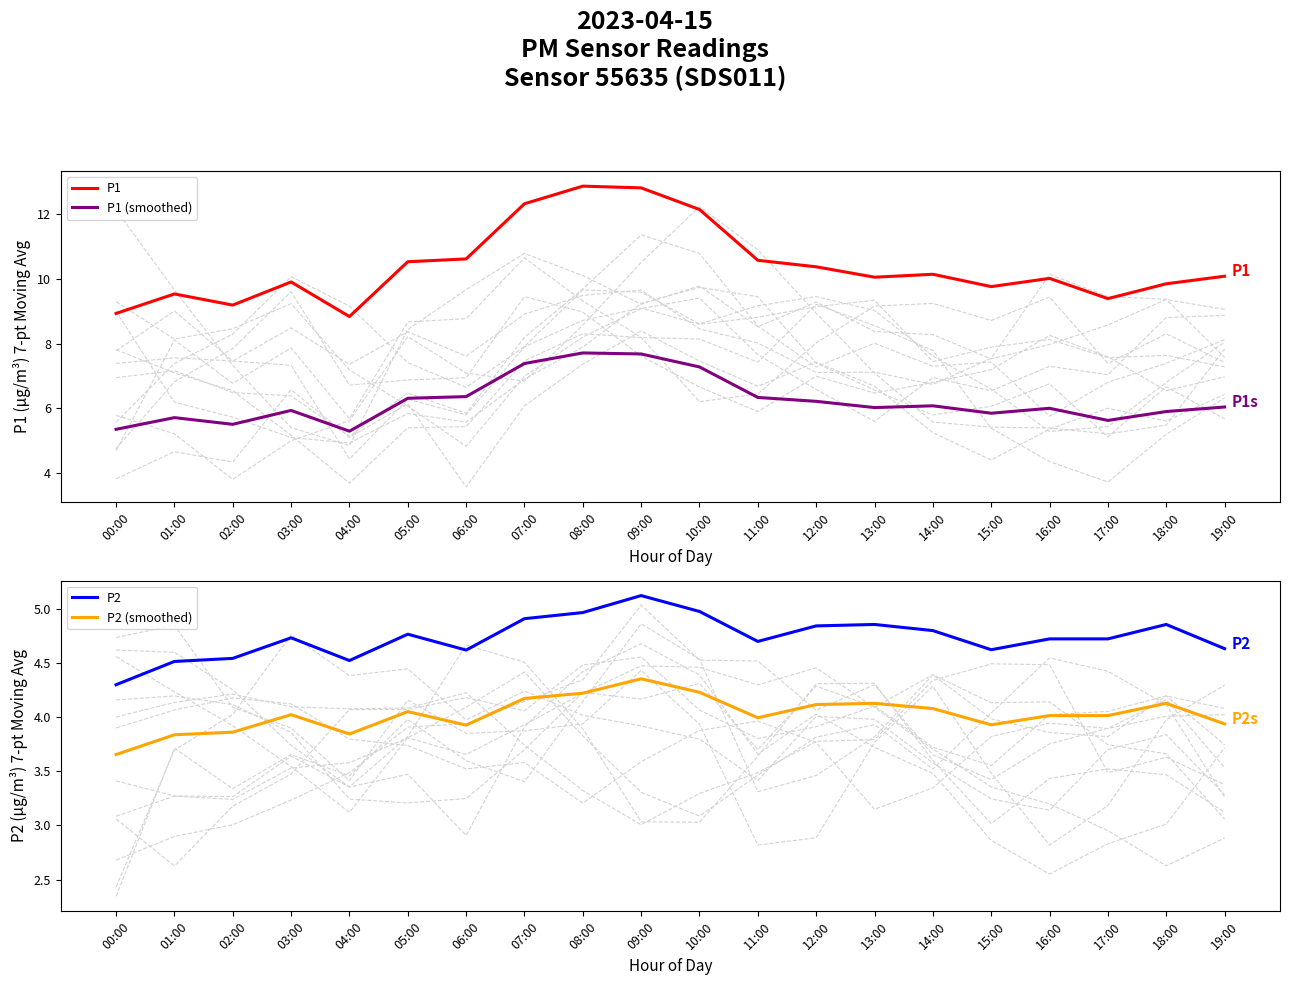

What is the label of the 3rd point from the left?

02:00